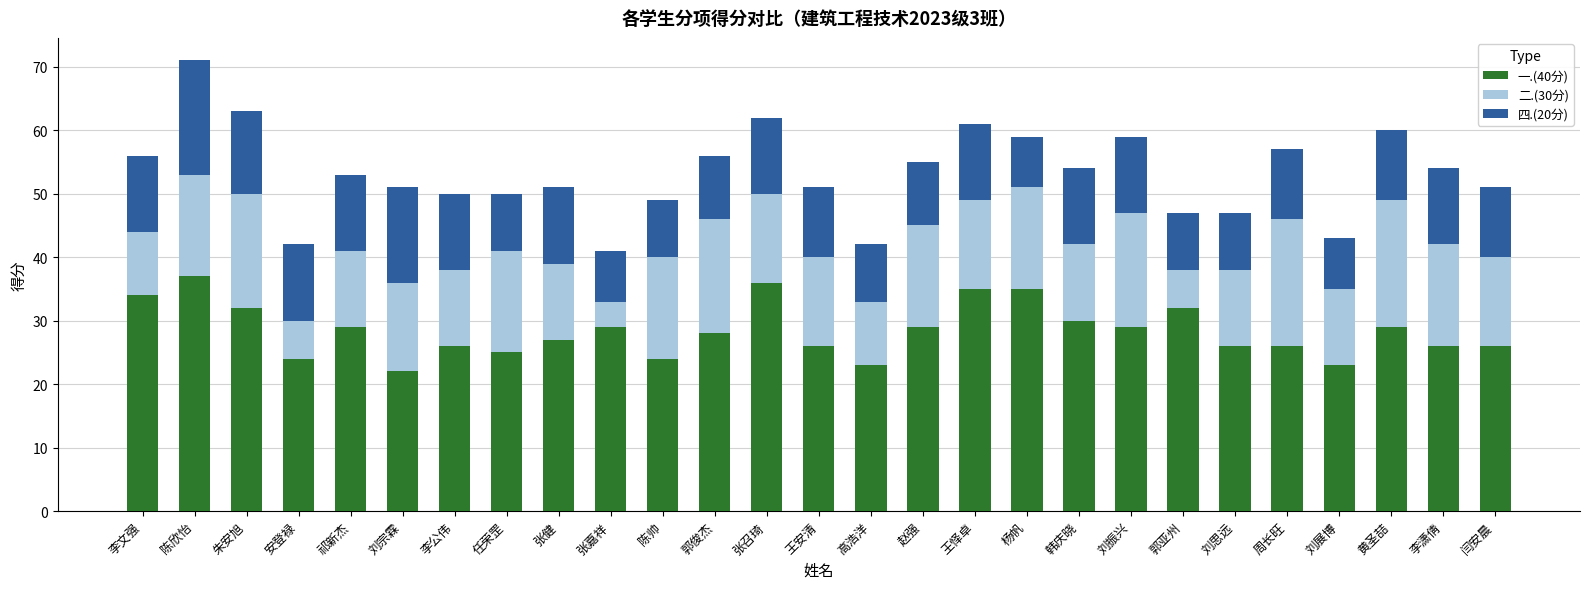

The 一.(40分) series shows 36 at 李潇倩. True or false?

False